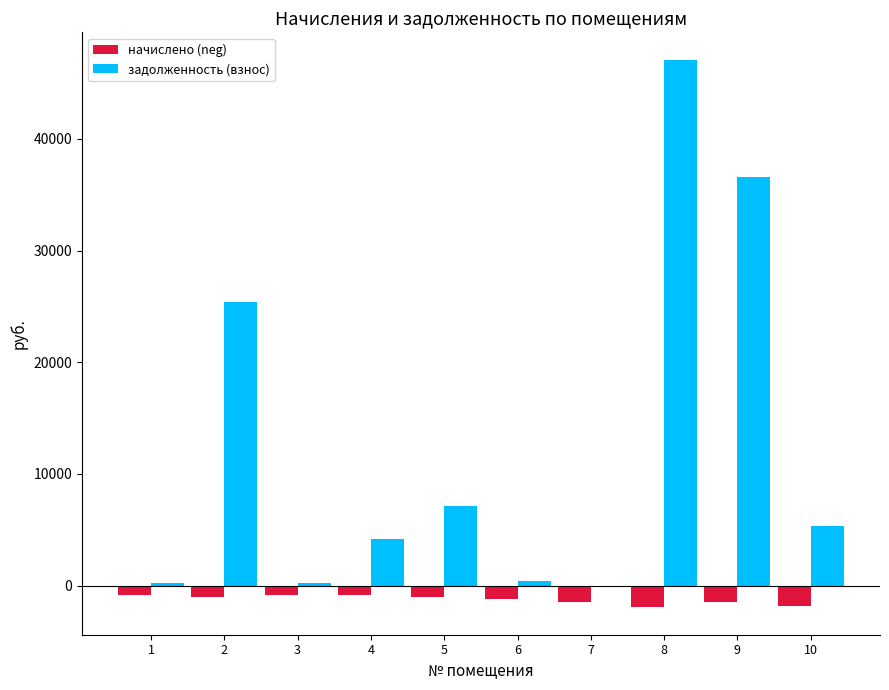

At which category is the sum across all series the highest?

8